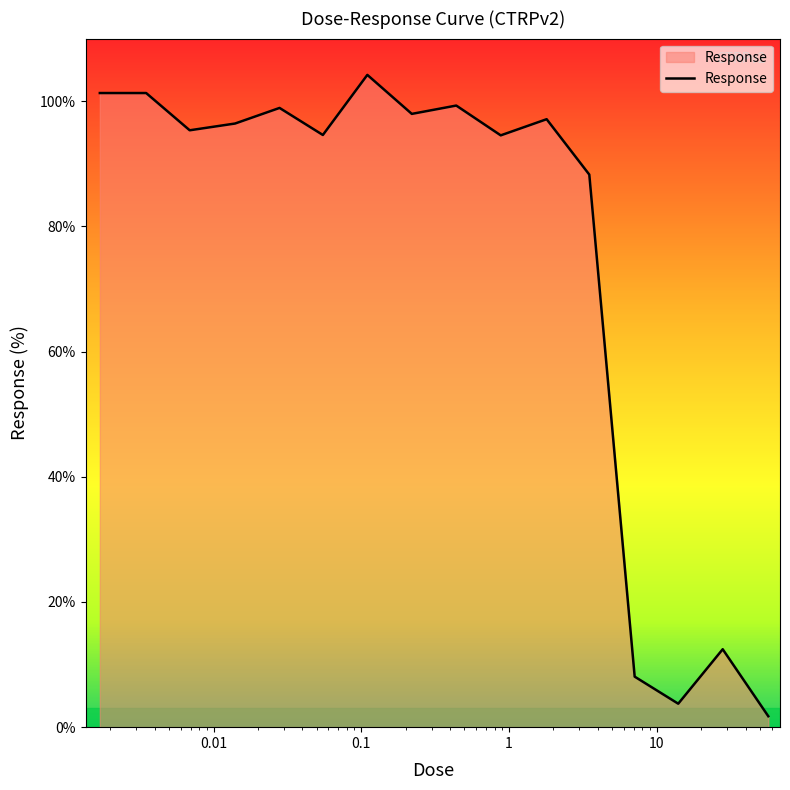

What is the difference between the maximum and minimum values?

102.5